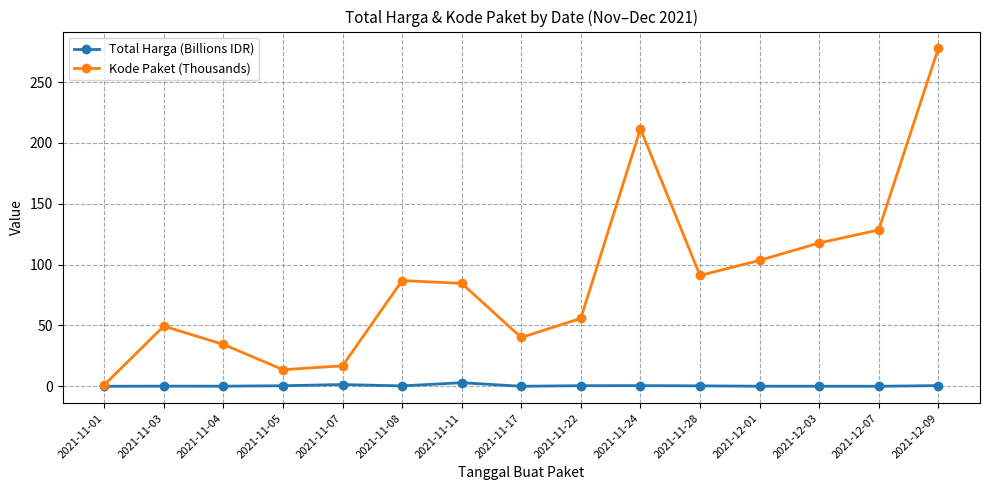

The value of Kode Paket (Thousands) at 2021-12-01 is 103.5. True or false?

True